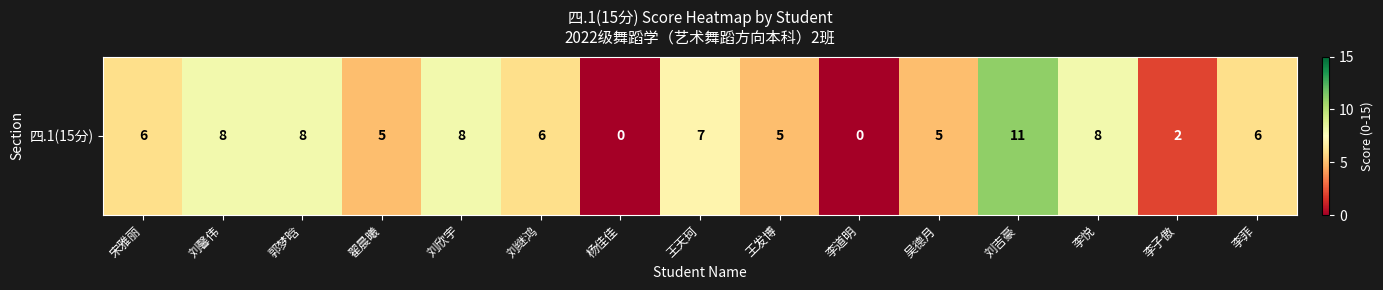

What is the difference between the values at 李悦 and 李菲?

2